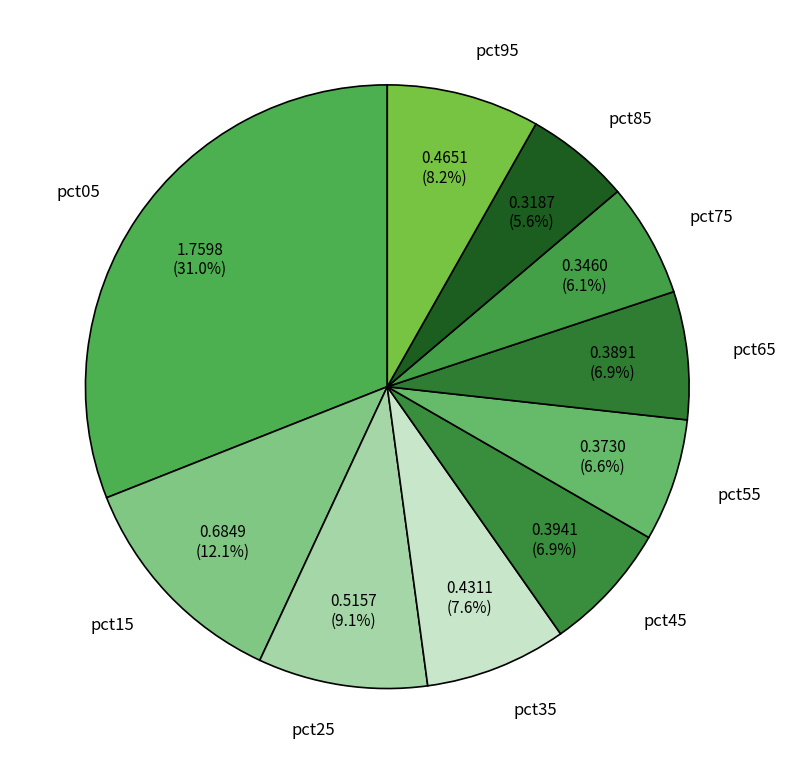

How many slices are in this pie chart?

10